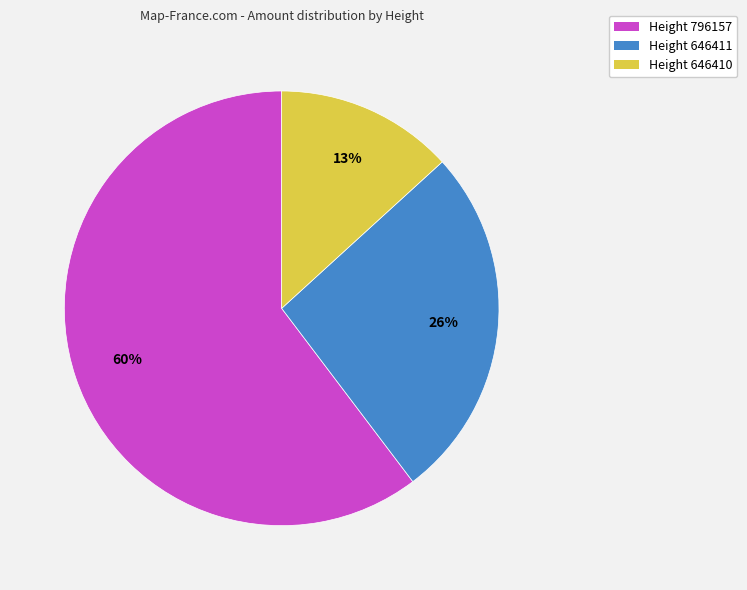

To the nearest percent, what is the combined percentage of Height 646411 and Height 796157?

87%